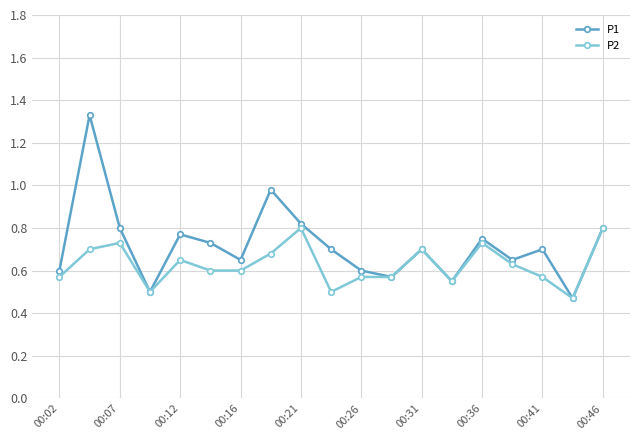

Which series has the widest spread of values?

P1